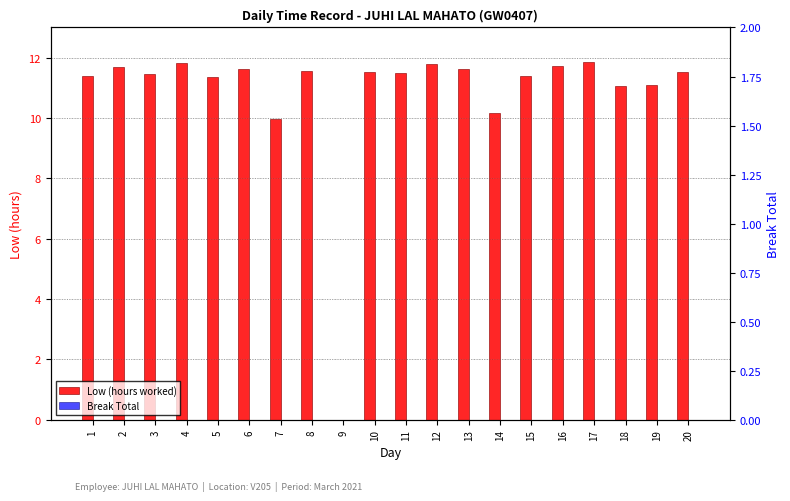

What is the difference between the maximum and minimum values in the Low (hours worked) series?

11.8